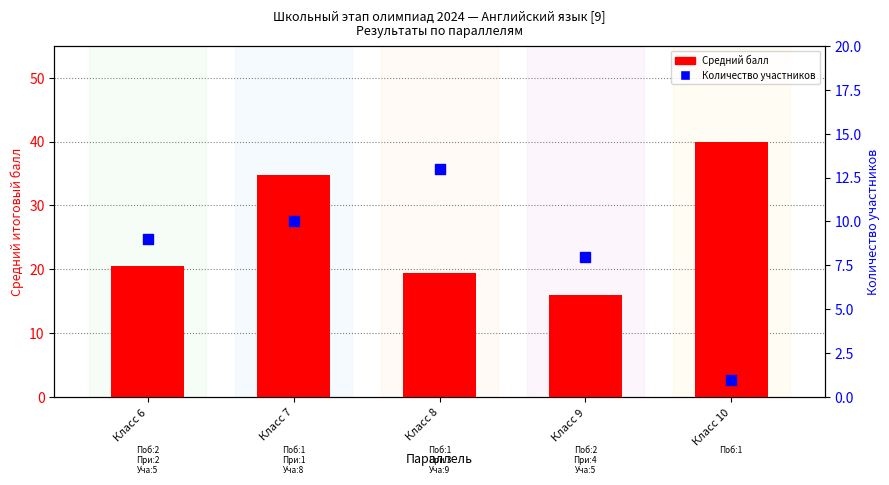

What are all the series names shown in the legend?

Средний балл, Количество участников